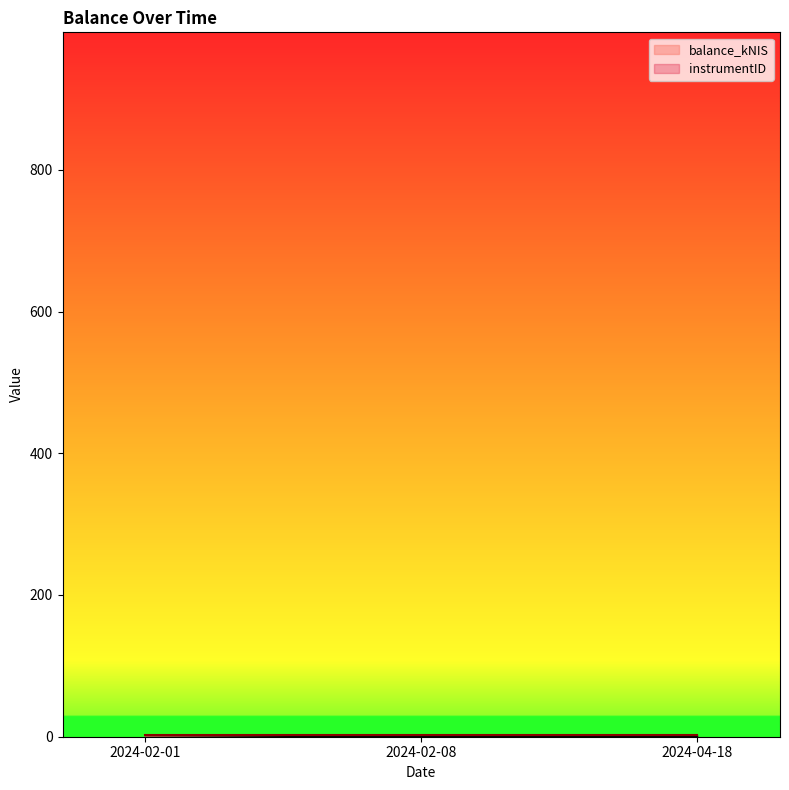

How many positive values are there?

1